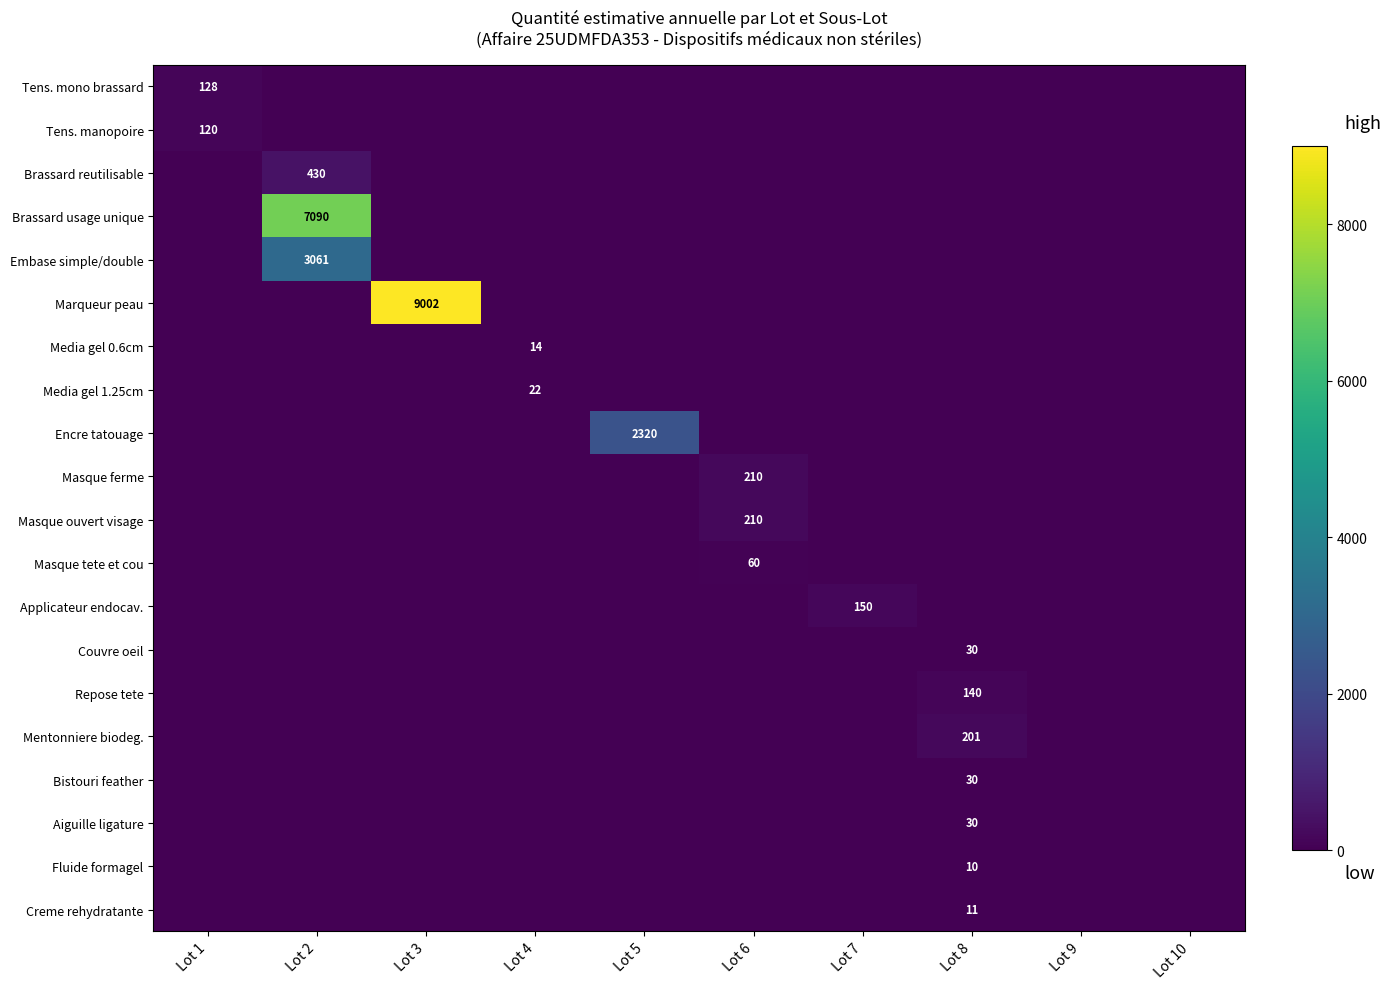

Rank the series at Lot 7 from lowest to highest value.

Tens. mono brassard, Tens. manopoire, Brassard reutilisable, Brassard usage unique, Embase simple/double, Marqueur peau, Media gel 0.6cm, Media gel 1.25cm, Encre tatouage, Masque ferme, Masque ouvert visage, Masque tete et cou, Couvre oeil, Repose tete, Mentonniere biodeg., Bistouri feather, Aiguille ligature, Fluide formagel, Creme rehydratante, Applicateur endocav.